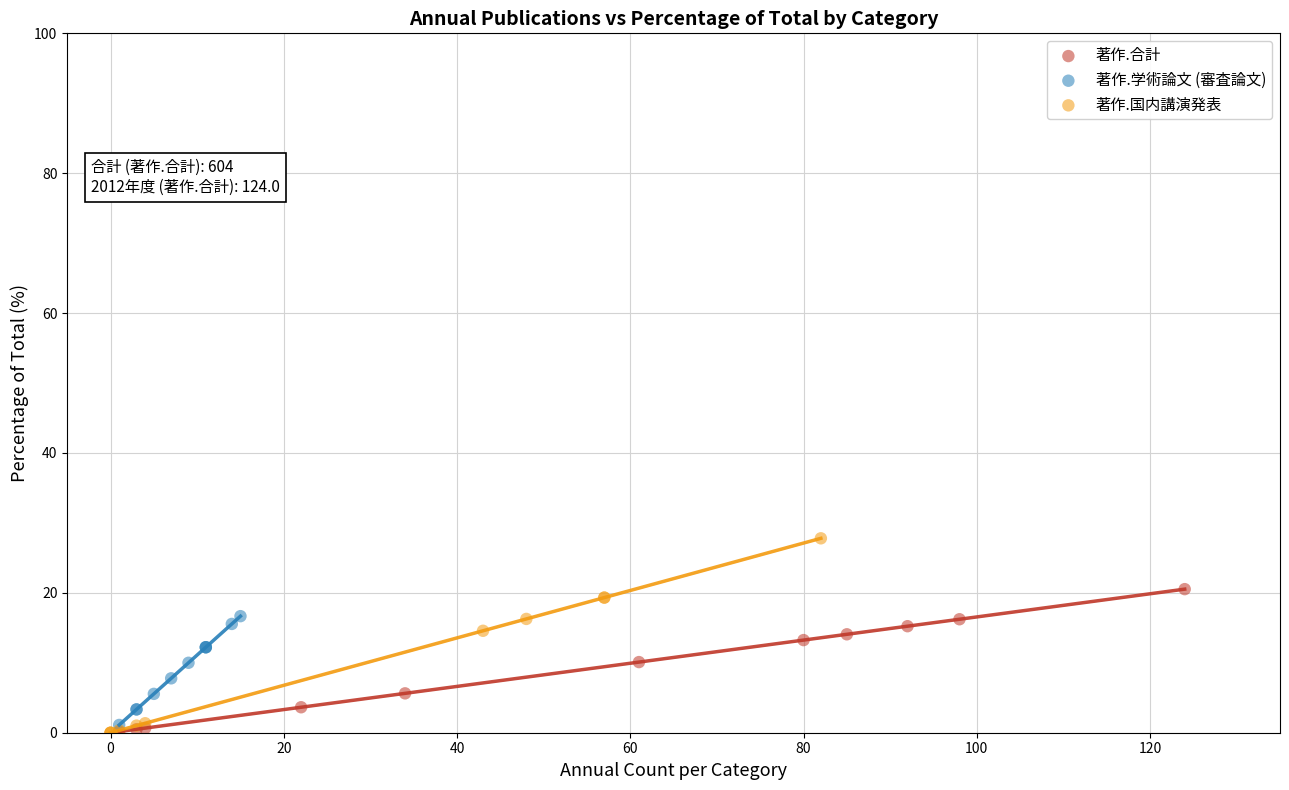

Which series has the largest Y range (max minus min)?

著作.国内講演発表